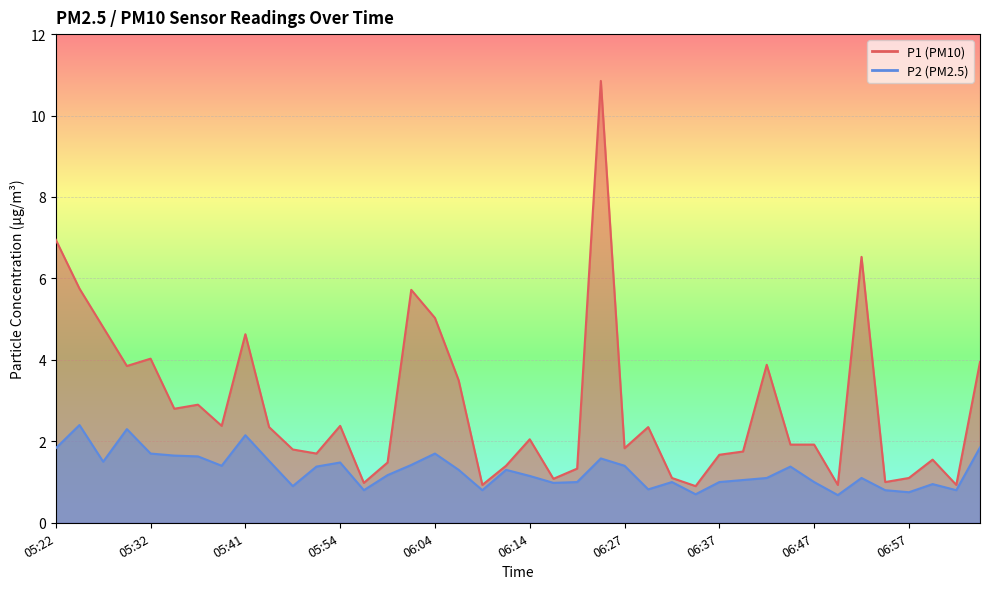

How many values in the P1 series are below 2?

20